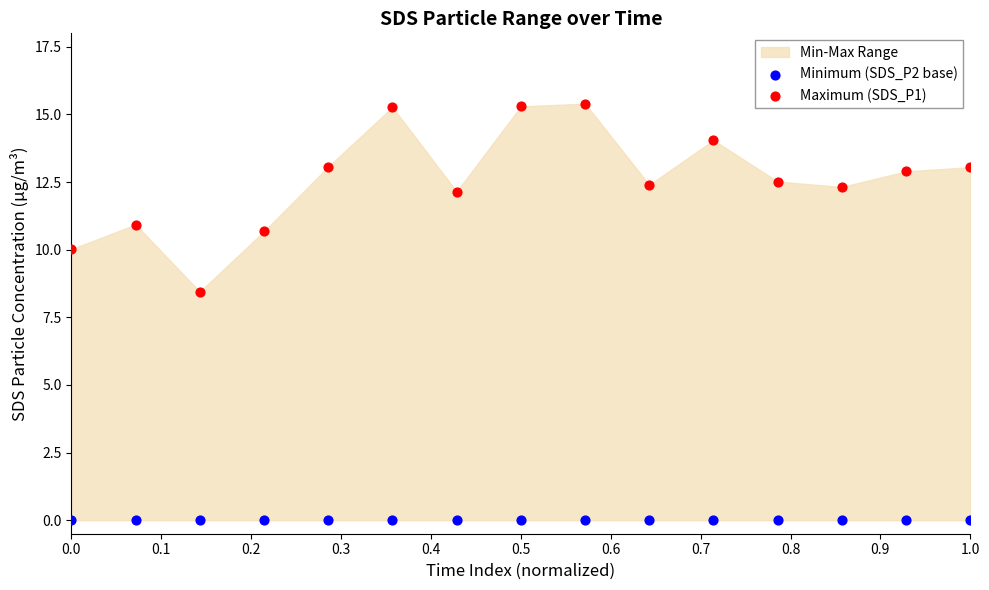

Which series reaches the maximum Y coordinate?

Maximum (SDS_P1)